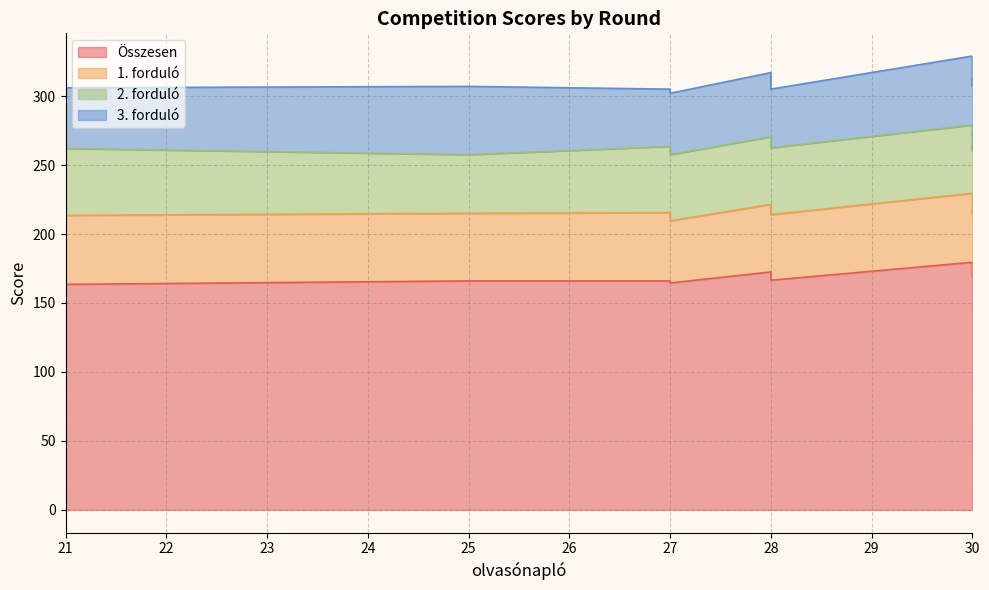

How many intersections are there between 3. forduló and 2. forduló?

8